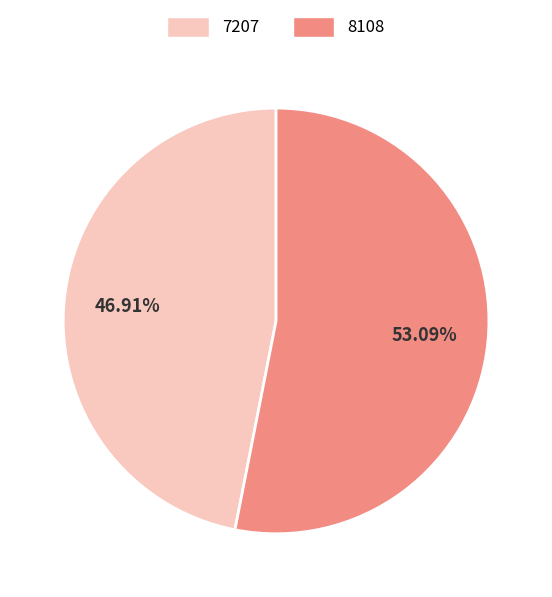

Which category has the smallest portion of the pie?

7207